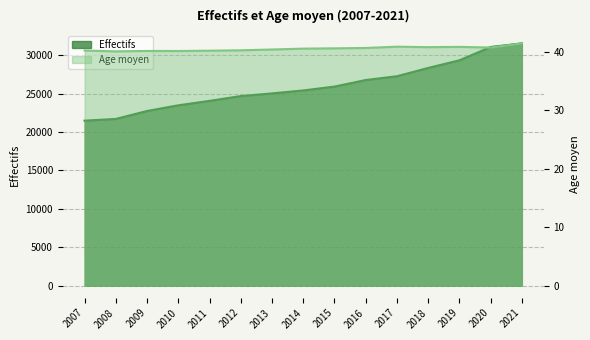

What value does the Effectifs series have at 2009?

22726.0